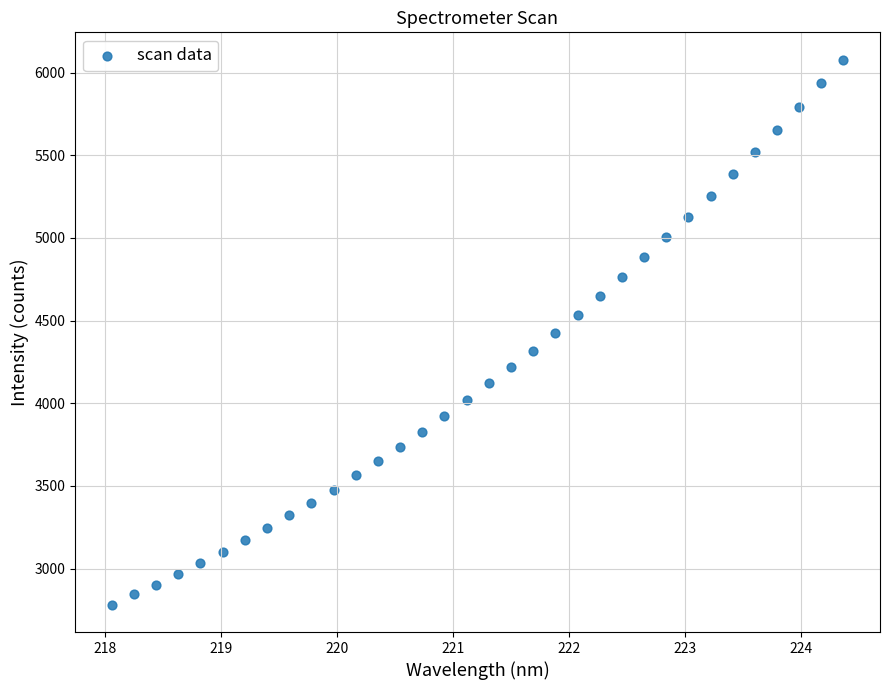

What is the range of Y values (max minus min)?

3297.9